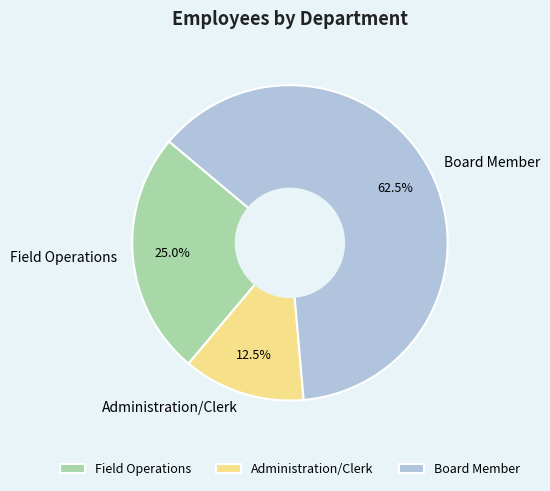

Between Administration/Clerk and Board Member, which is larger?

Board Member